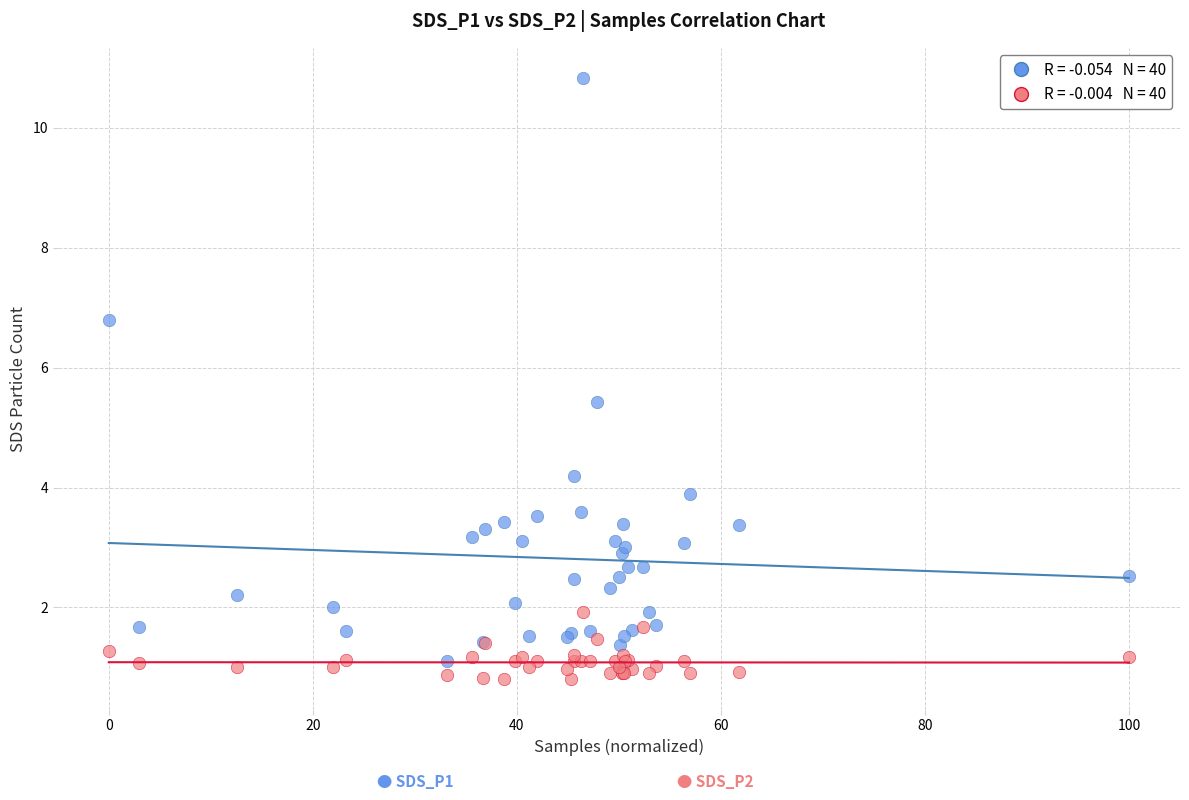

Across all series, what Y value is closest to 5?

5.4